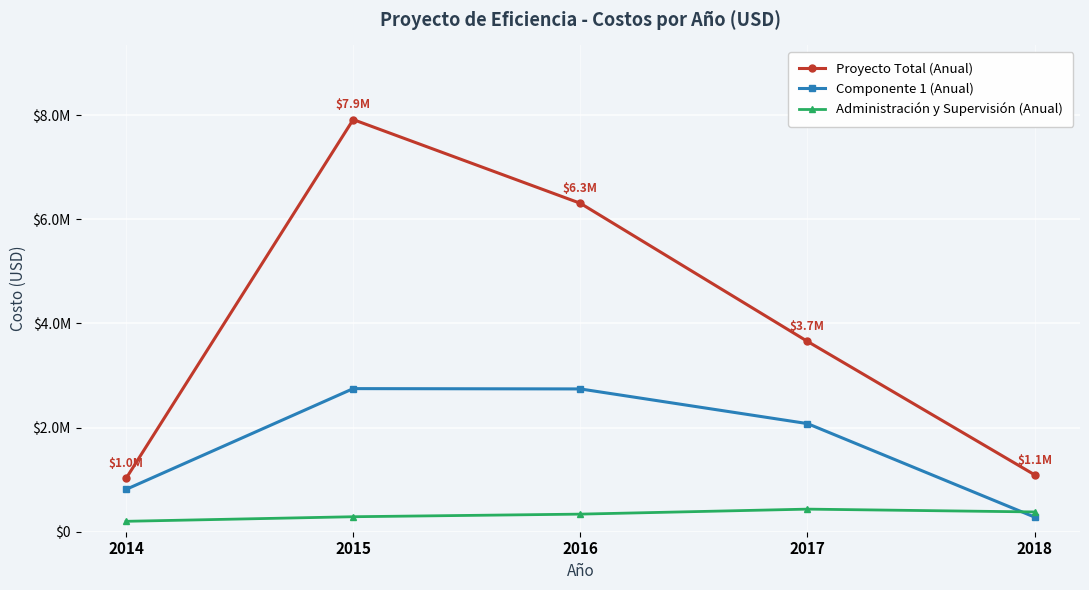

True or false: Proyecto Total (Anual) has more than 1 interior local peaks.

False